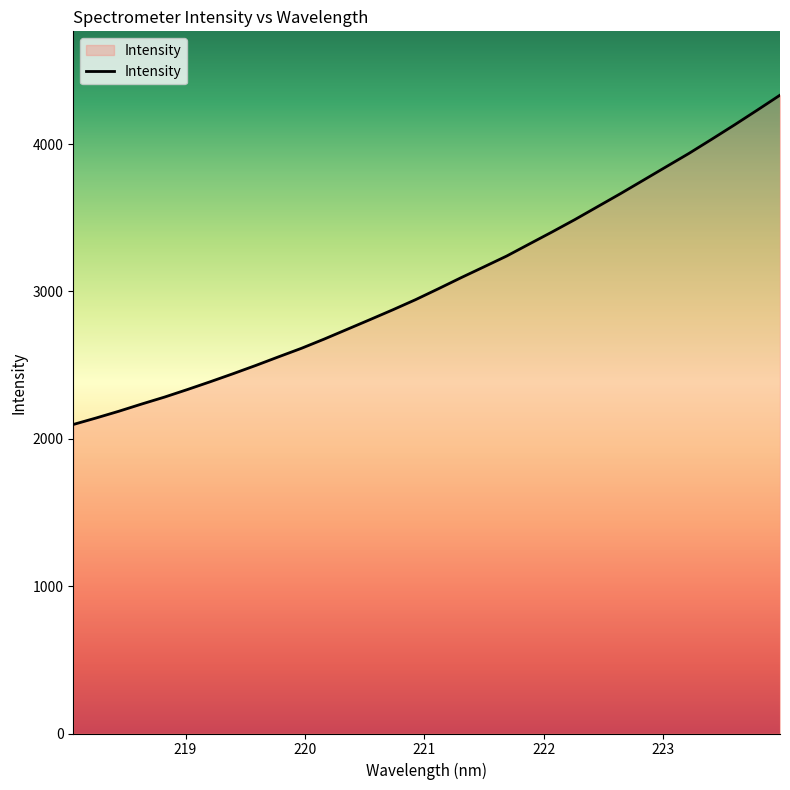

What is the difference between the maximum and minimum values?

2235.1